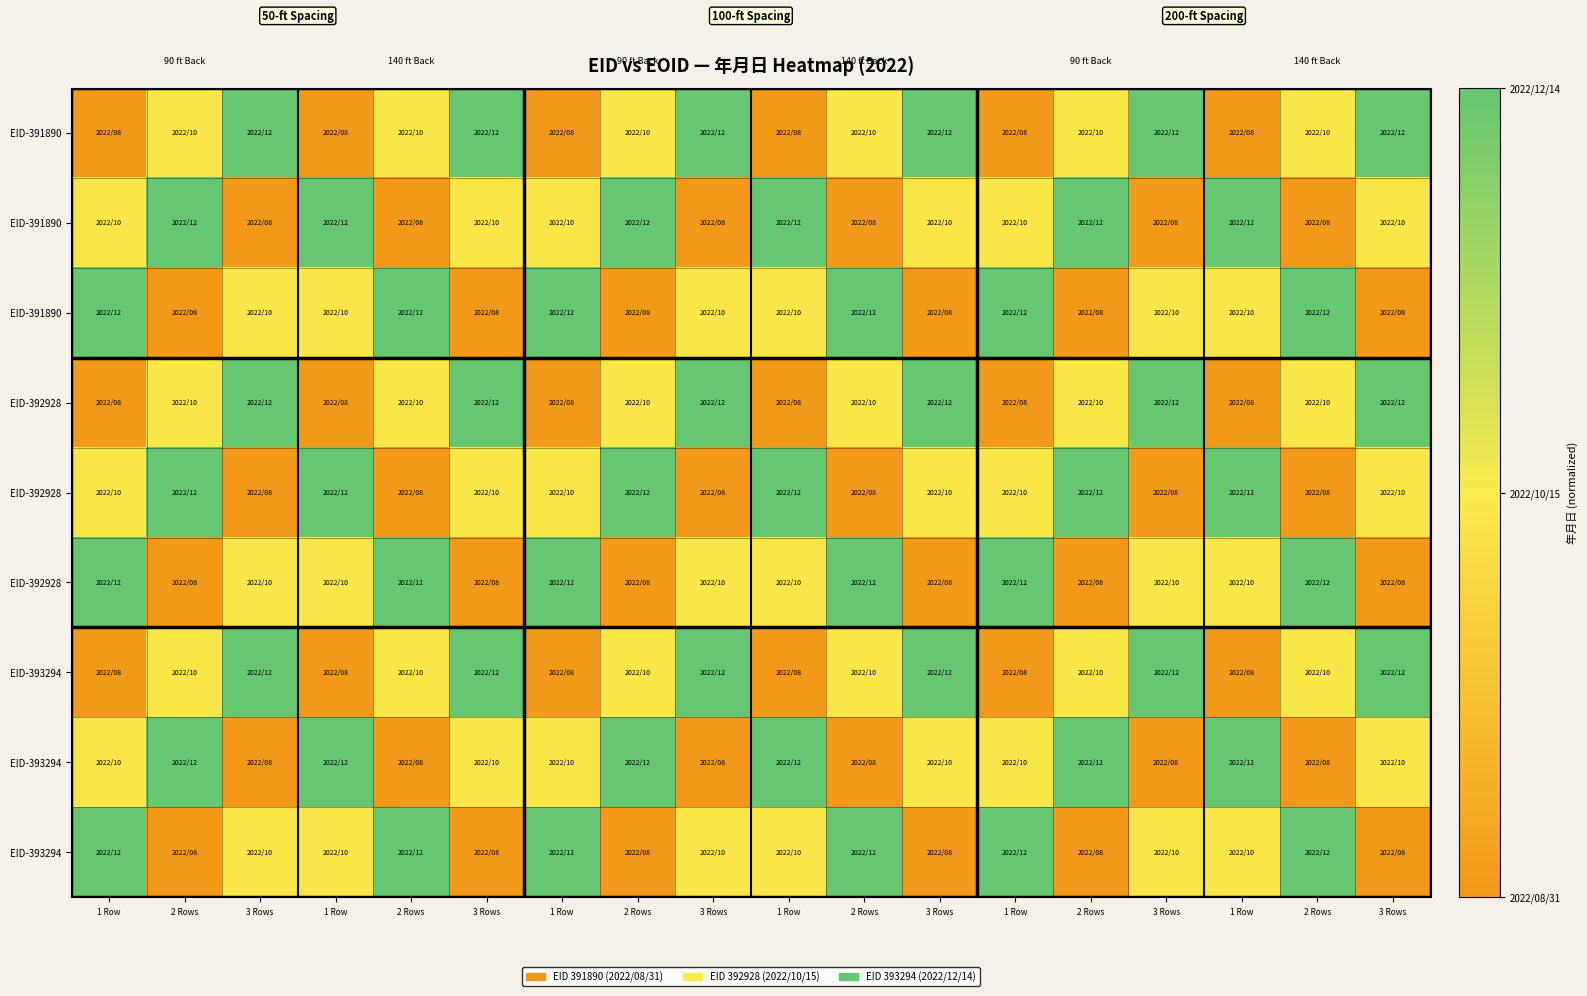

At which category does the chart reach its minimum across all series?

1 Row